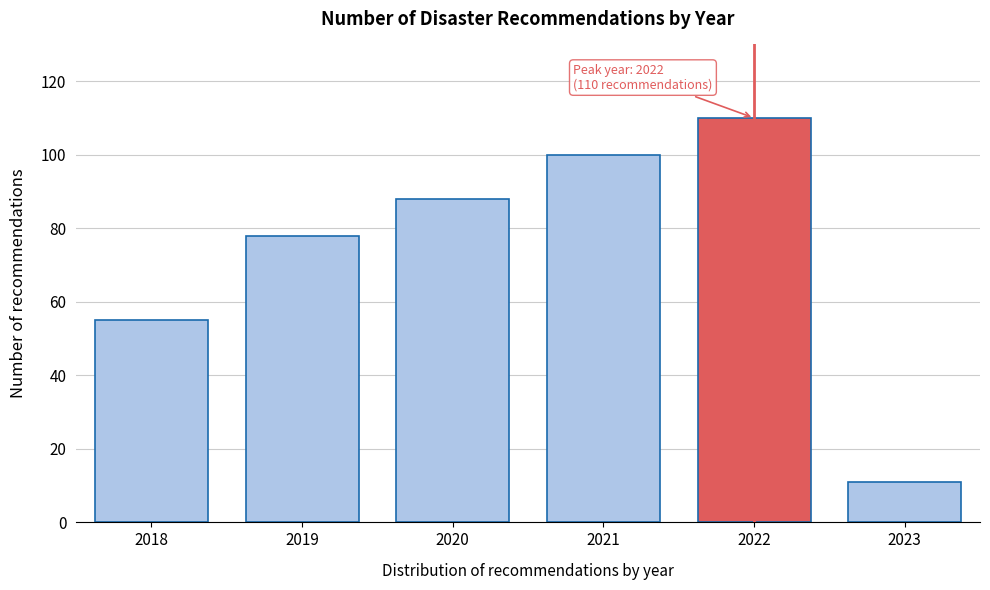

Reading left to right, what are all the values shown in this chart?

2018=55	2019=78	2020=88	2021=100	2022=110	2023=11